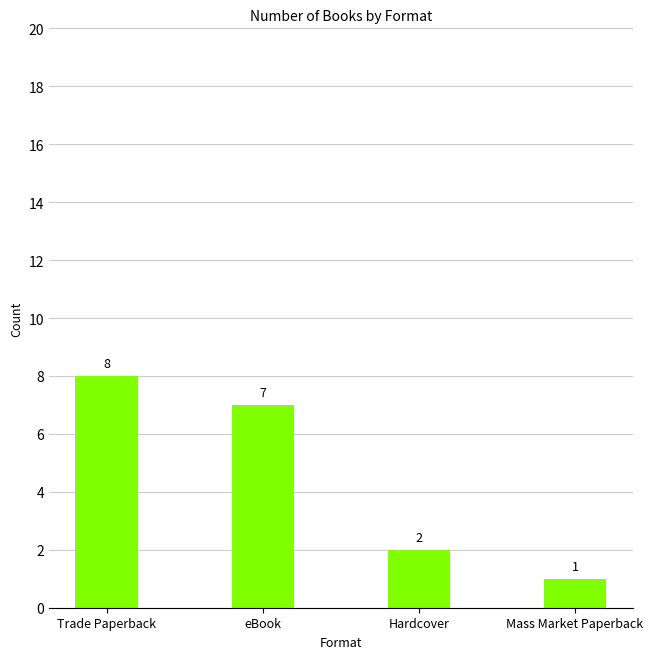

What is the value of the 4th bar from the left?

1